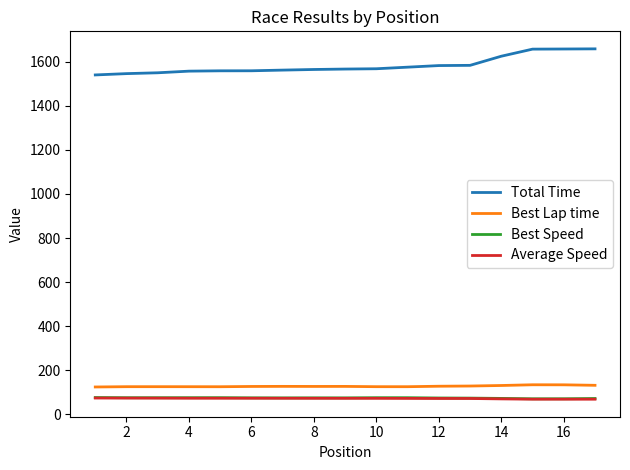

True or false: Best Speed and Best Lap time cross at least once.

False